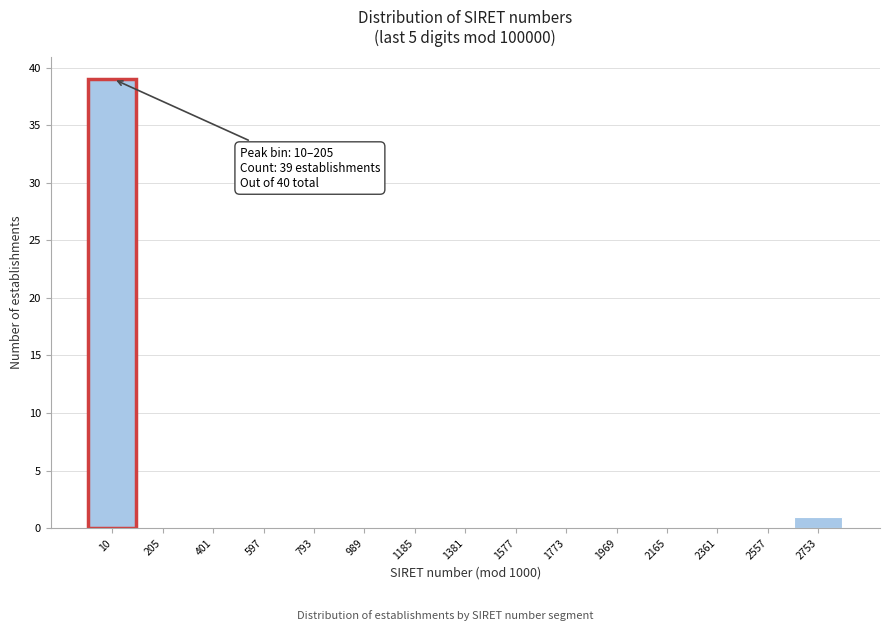

Reading right to left, transcribe all the data shown in this chart.

2753=1	2557=0	2361=0	2165=0	1969=0	1773=0	1577=0	1381=0	1185=0	989=0	793=0	597=0	401=0	205=0	10=39